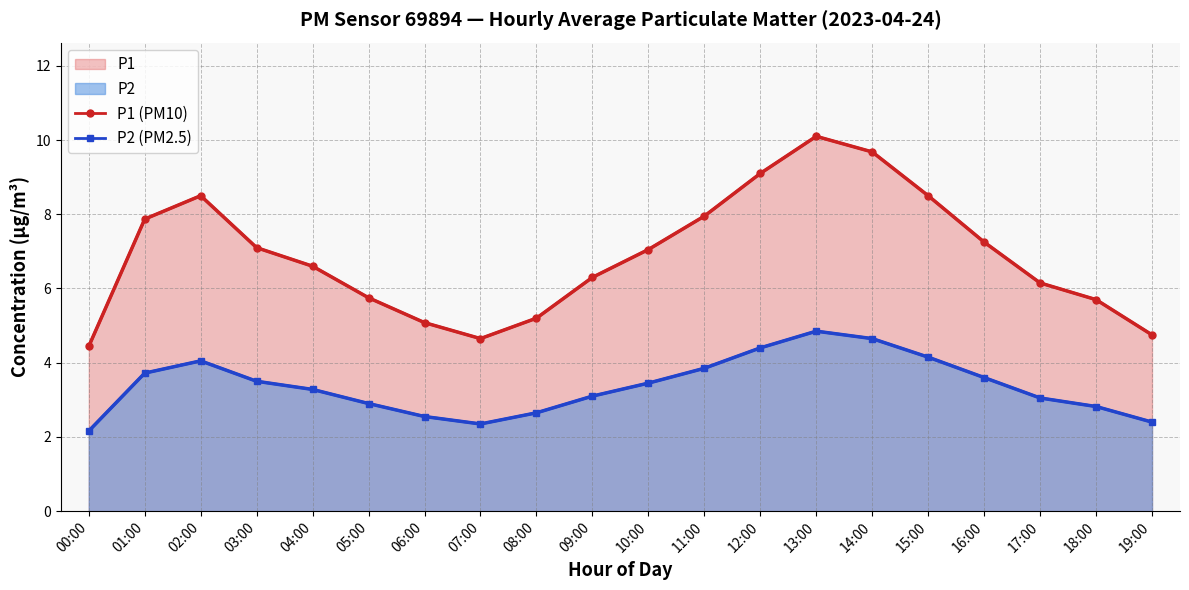

True or false: P1 (PM10) has more than 1 interior local peaks.

True